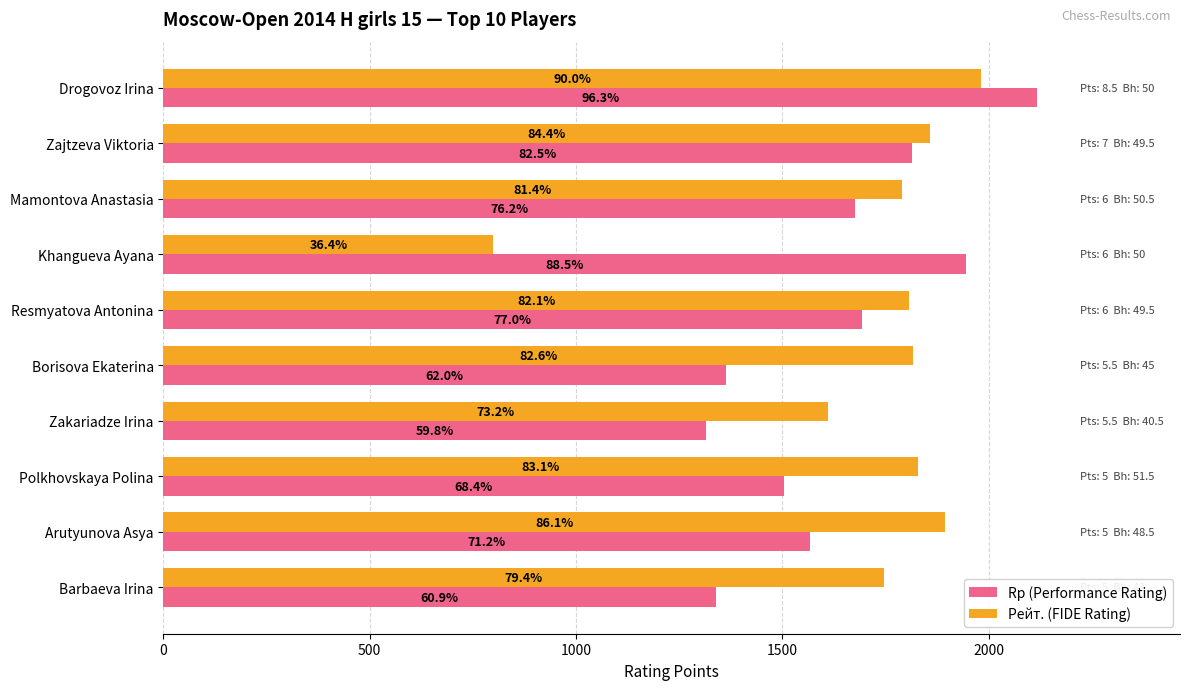

What are all the series names shown in the legend?

Rp (Performance Rating), Рейт. (FIDE Rating)